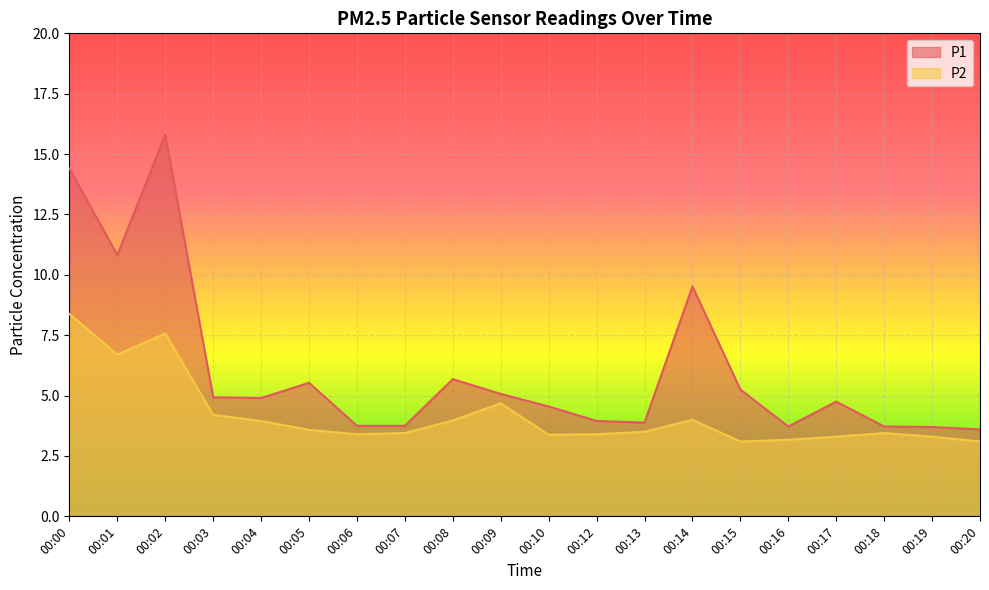

What is the maximum value for P2?

8.4